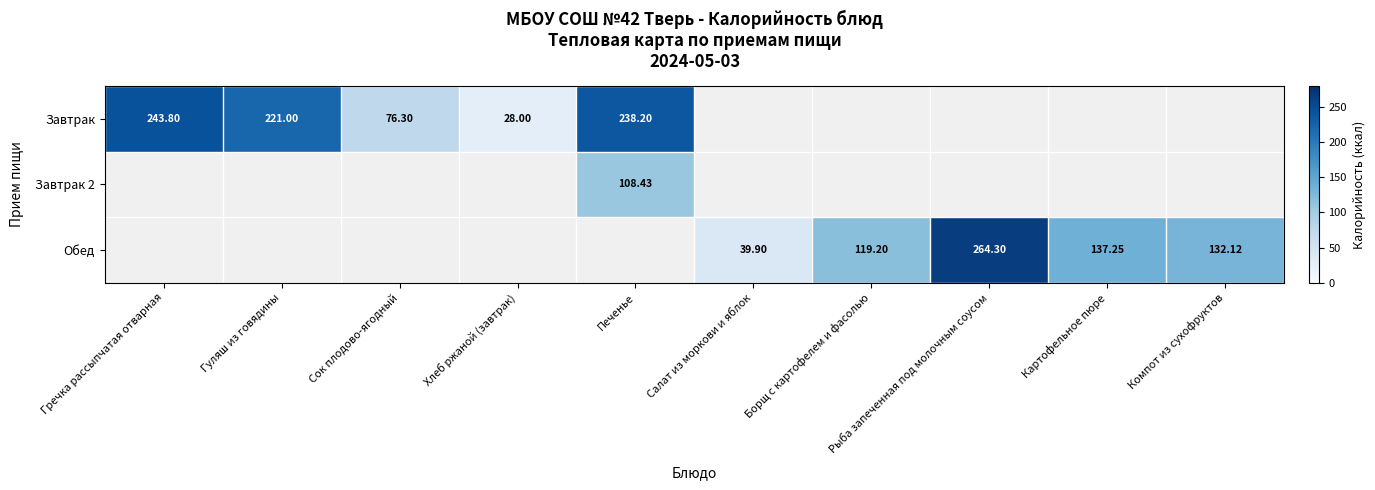

What is the difference between the second highest and second lowest values in the Обед series?

-18.0